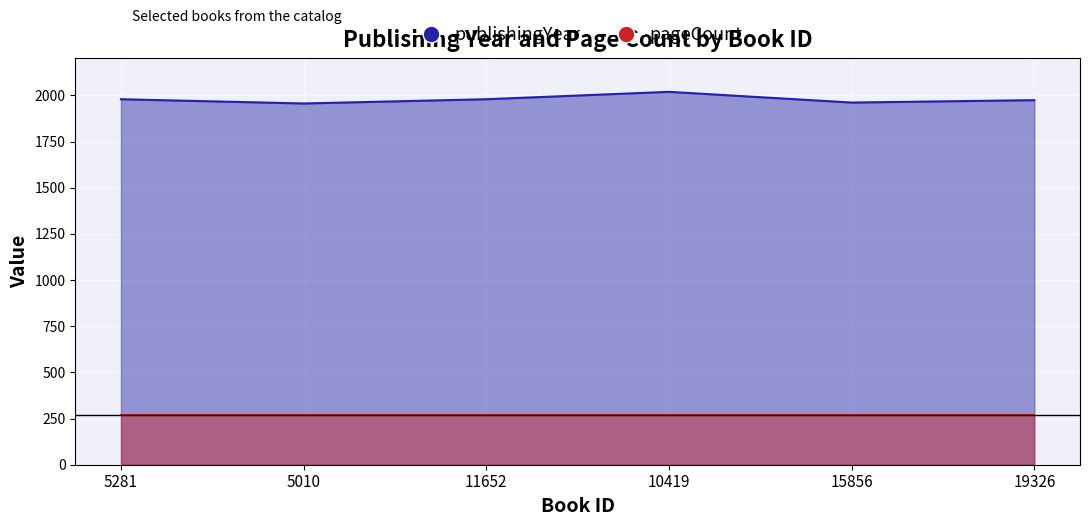

Is it true that the value at 15856 is 1067?

False